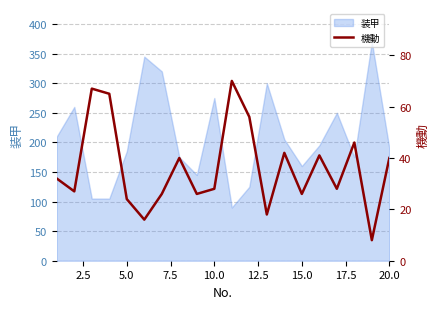

Does the chart display data point markers on the line(s)?

No